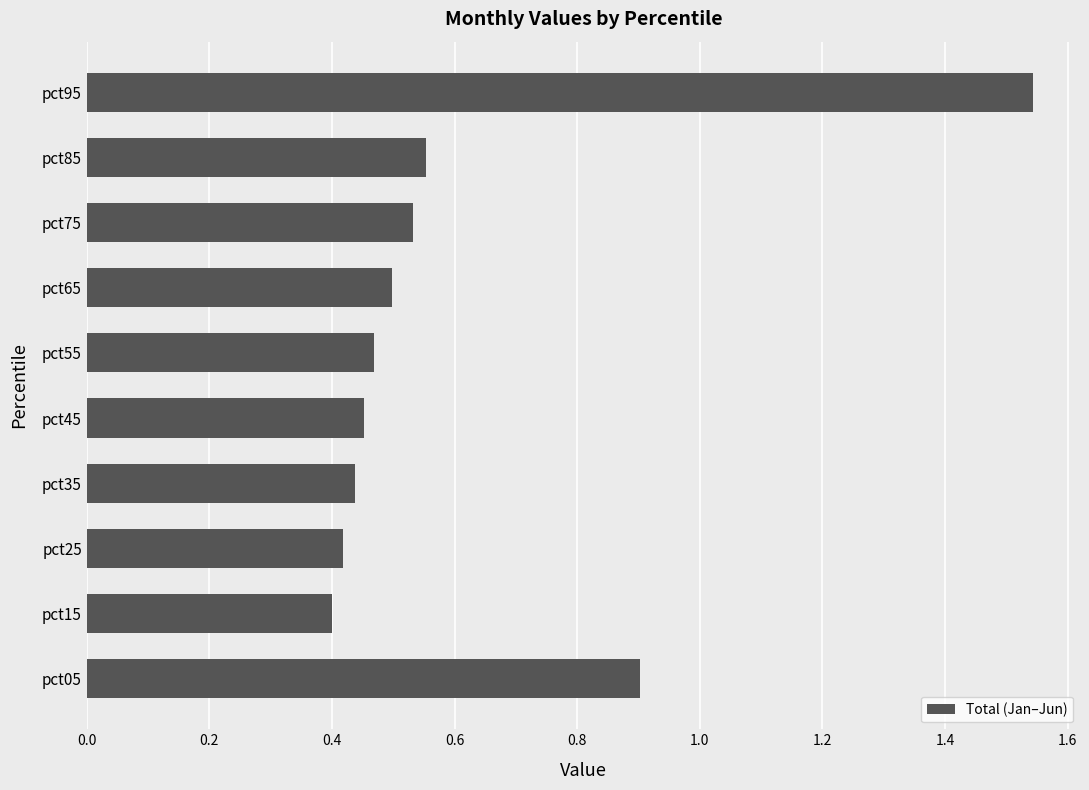

What is the sum of the values at pct55 and pct35?

0.9